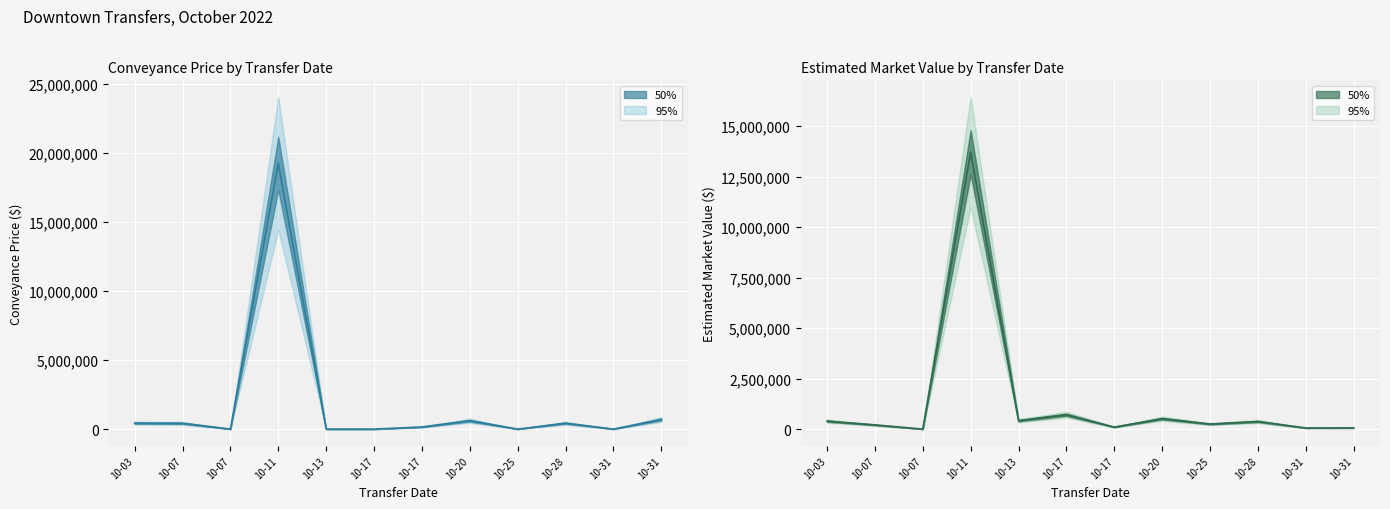

Reading left to right, what are all the values shown in this chart?

Conveyance Price (LIM/SUR/WAR/JUD/QTC): 10-03=429500	10-07=420000	10-07=0	10-11=19265000	10-13=0	10-17=0	10-17=152000	10-20=607000	10-25=0	10-28=427000	10-31=0	10-31=697295
Estimated Market Value: 10-03=394700	10-07=205900	10-07=0	10-11=13708800	10-13=416600	10-17=711598	10-17=97899	10-20=516400	10-25=249999	10-28=375000	10-31=55199	10-31=58200